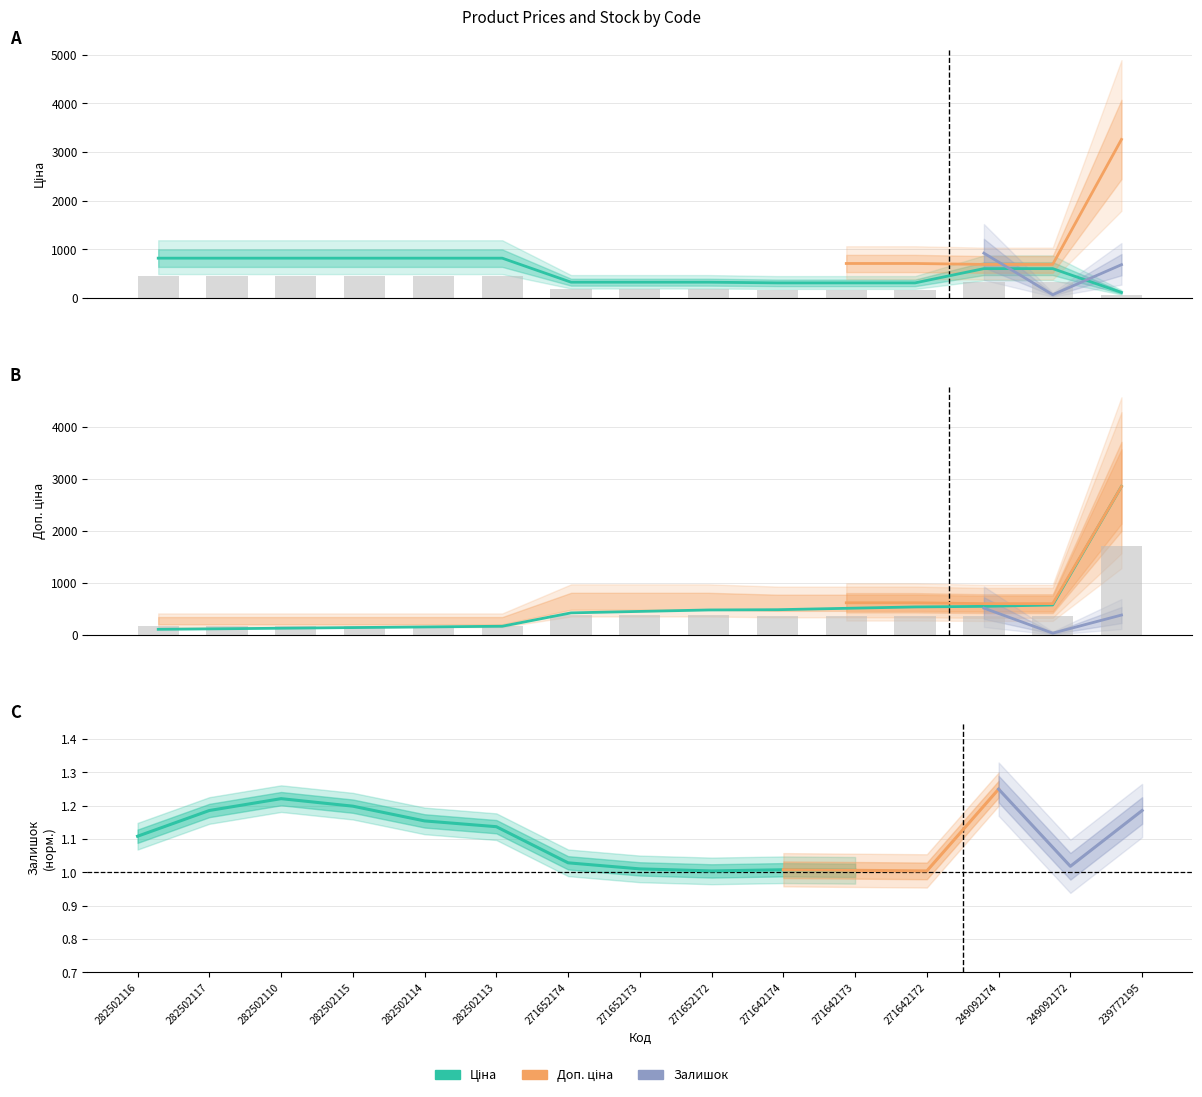

How many values in the Ціна series are below 603?

7